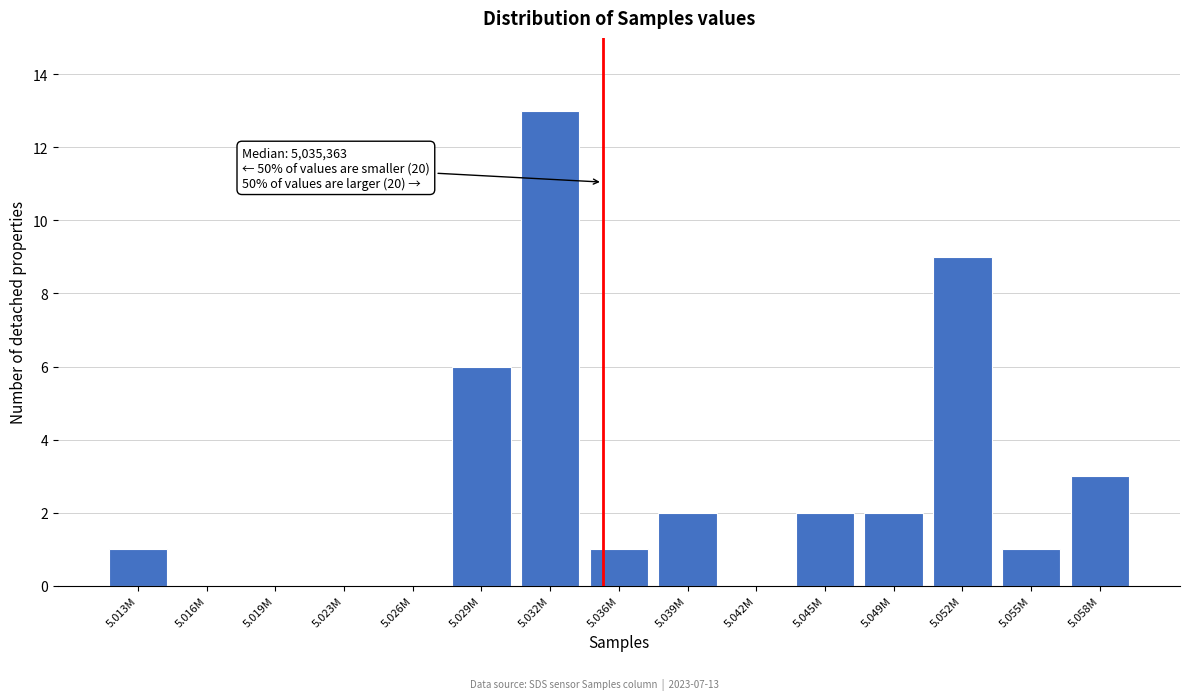

Reading left to right, transcribe all the data shown in this chart.

5.013M=1	5.016M=0	5.019M=0	5.023M=0	5.026M=0	5.029M=6	5.032M=13	5.036M=1	5.039M=2	5.042M=0	5.045M=2	5.049M=2	5.052M=9	5.055M=1	5.058M=3